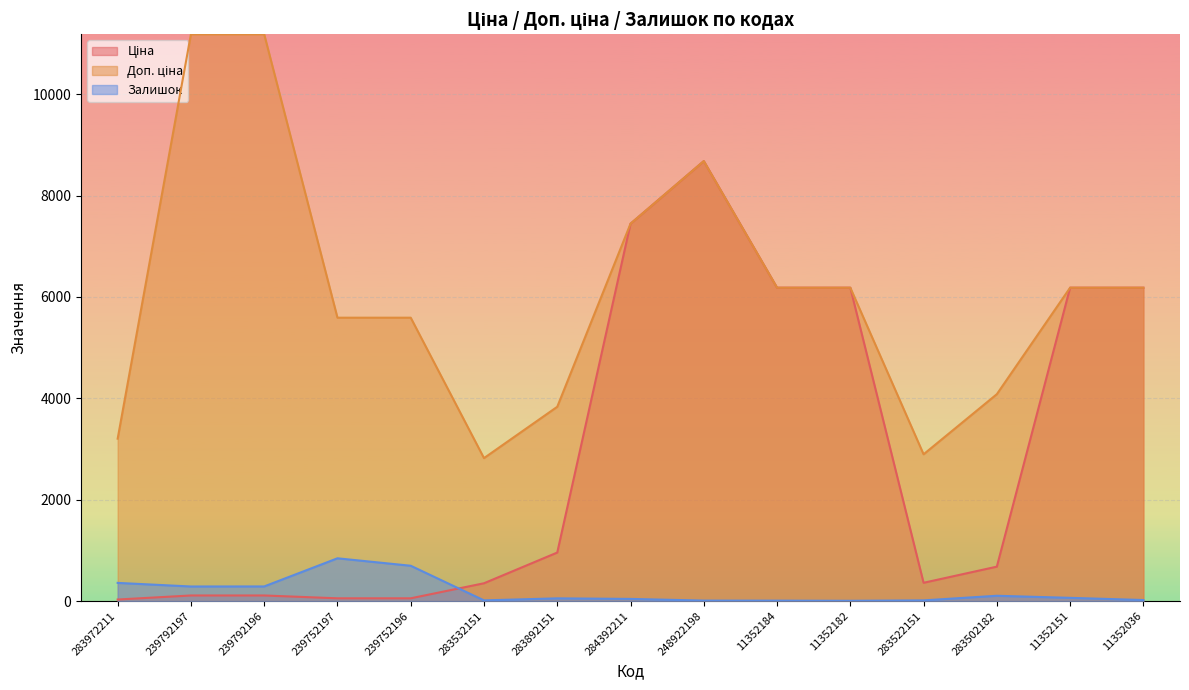

After their last crossing, which series has the higher values: Залишок or Ціна?

Ціна